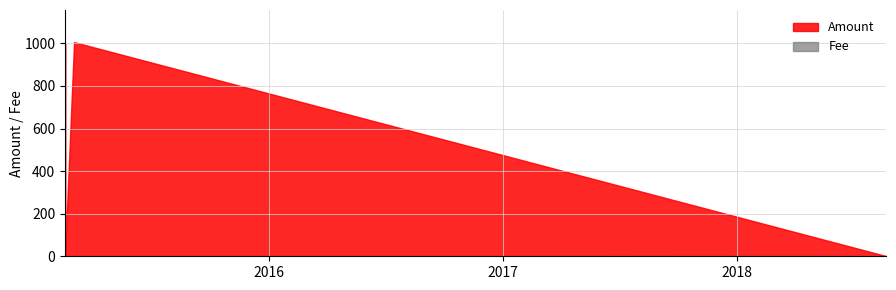

Rank the series by their maximum value, from lowest to highest.

Fee, Amount